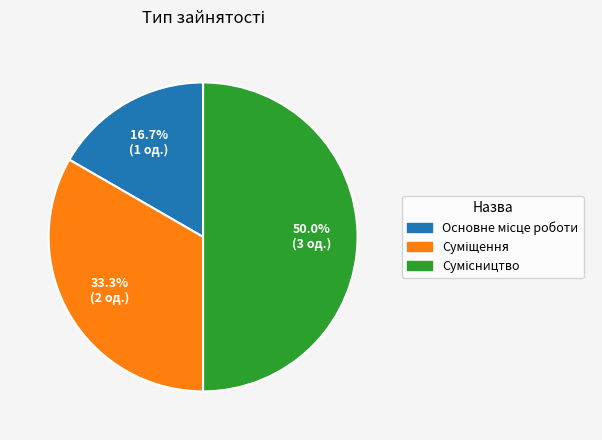

What is the total percentage of Сумісництво and Основне місце роботи?

66.7%